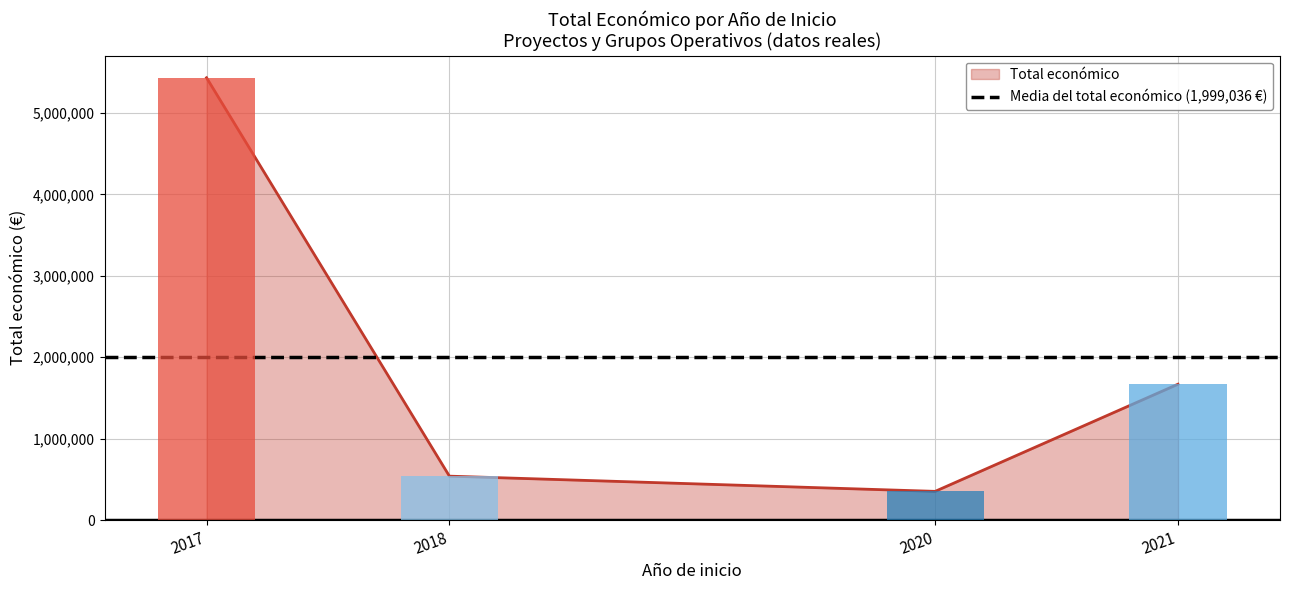

At which label does the data first exceed 1669400?

2017